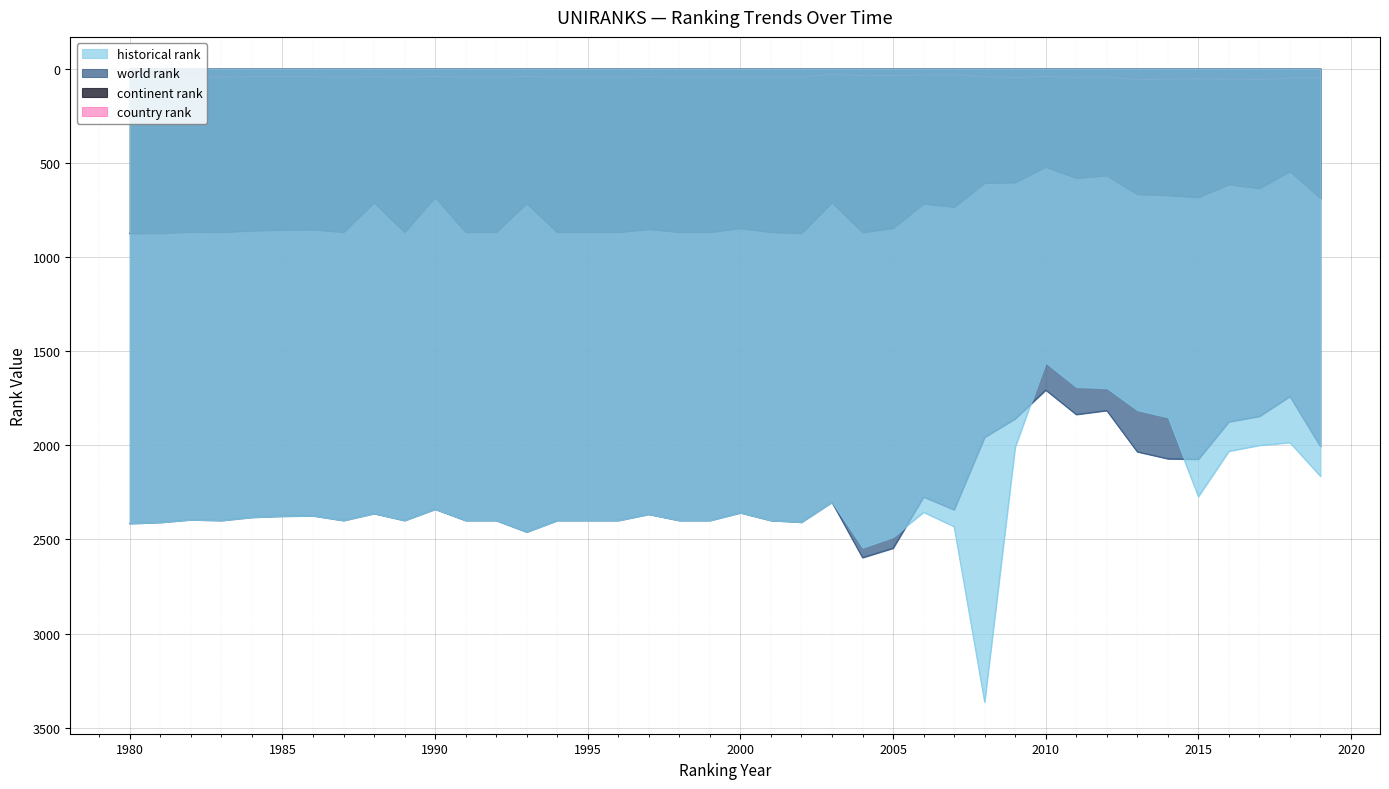

True or false: world rank and country rank cross at least once.

False